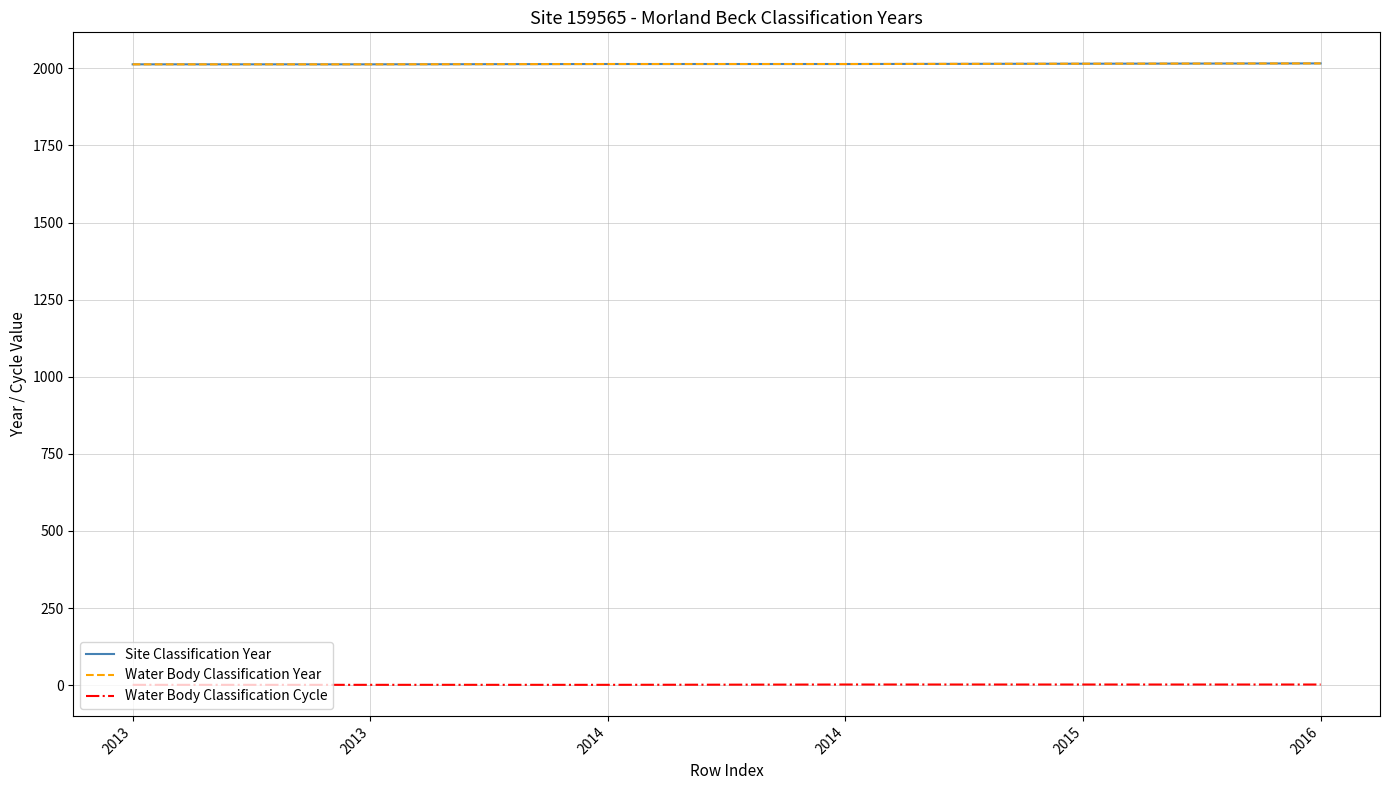

Does the chart display data point markers on the line(s)?

No